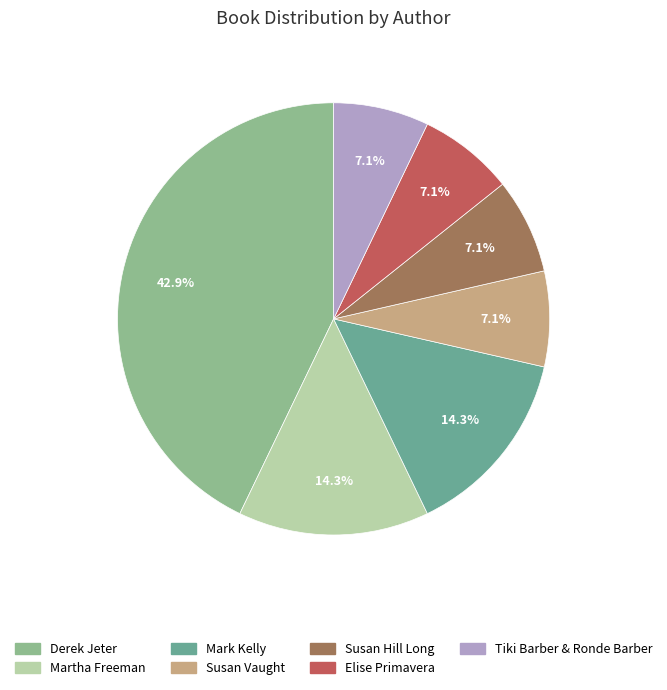

What percentage is the Tiki Barber & Ronde Barber slice, to the nearest percent?

7%